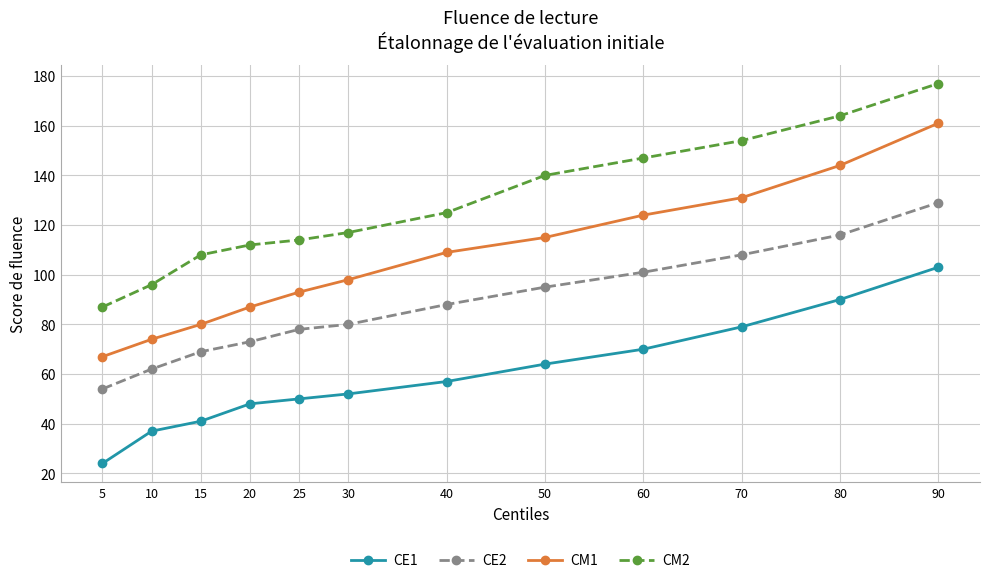

True or false: CE1 and CM2 cross at least once.

False